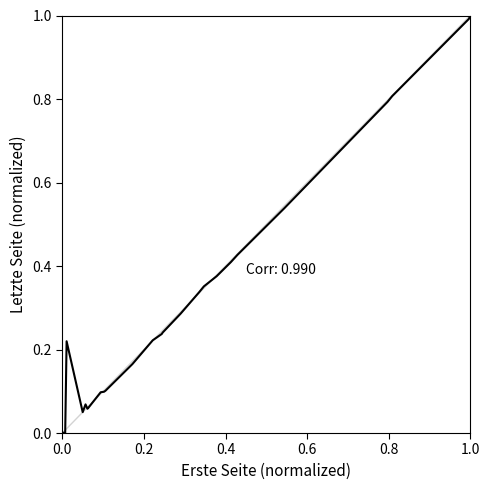

What is the greatest value displayed?

1.0